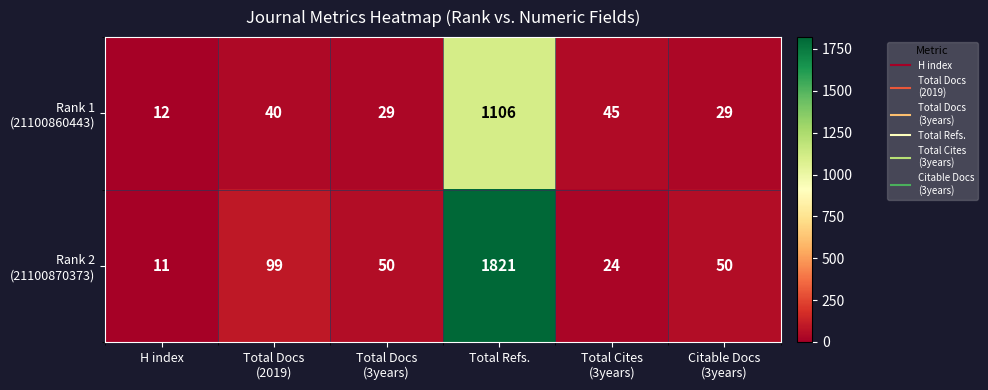

What is the spread (max minus min) of values at Citable Docs
(3years)?

21